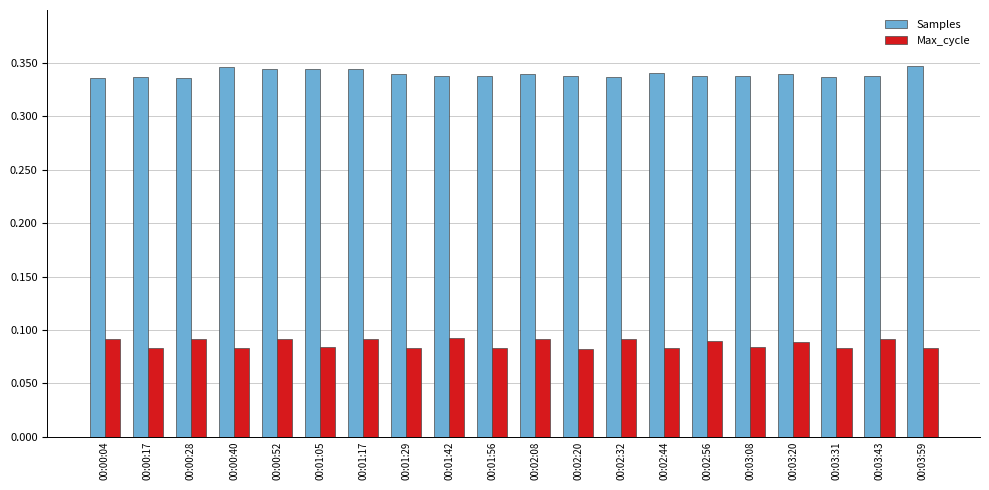

Which series has the largest total across all categories?

Samples